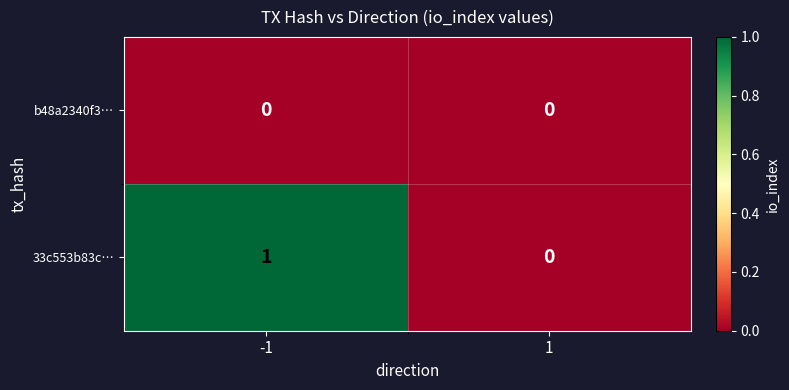

Rank the series at -1 from lowest to highest value.

b48a2340f3…, 33c553b83c…